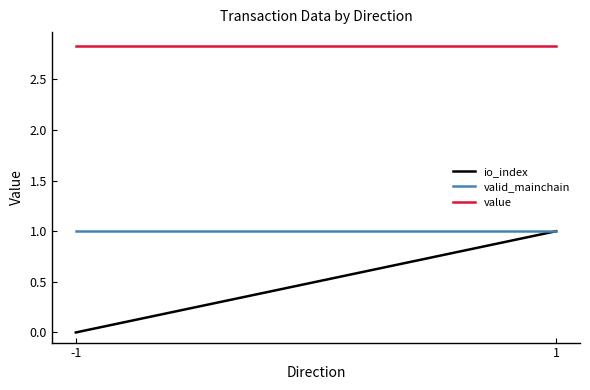

What is the approximate value of value at 1?

2.8